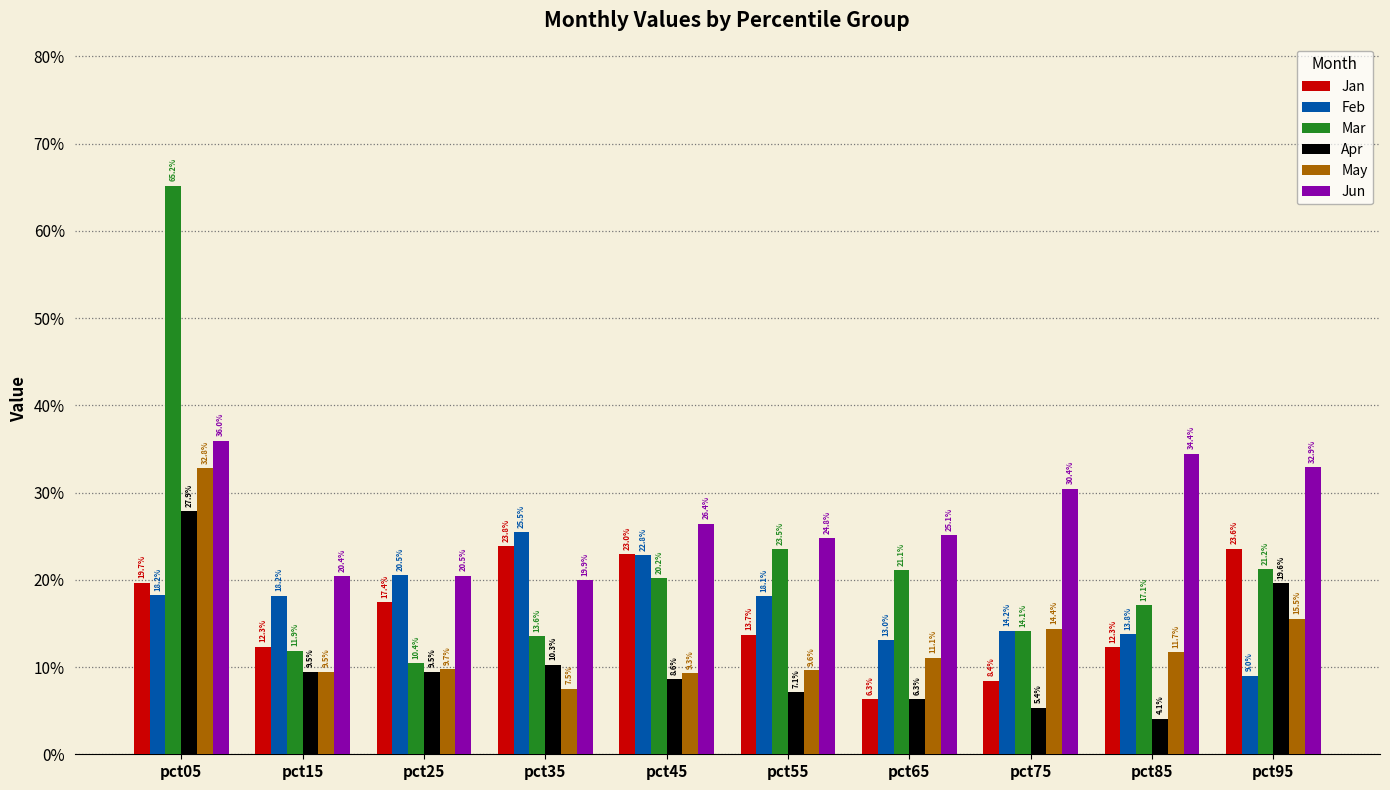

List the labels in order of Jan value, largest first.

pct35, pct95, pct45, pct05, pct25, pct55, pct15, pct85, pct75, pct65